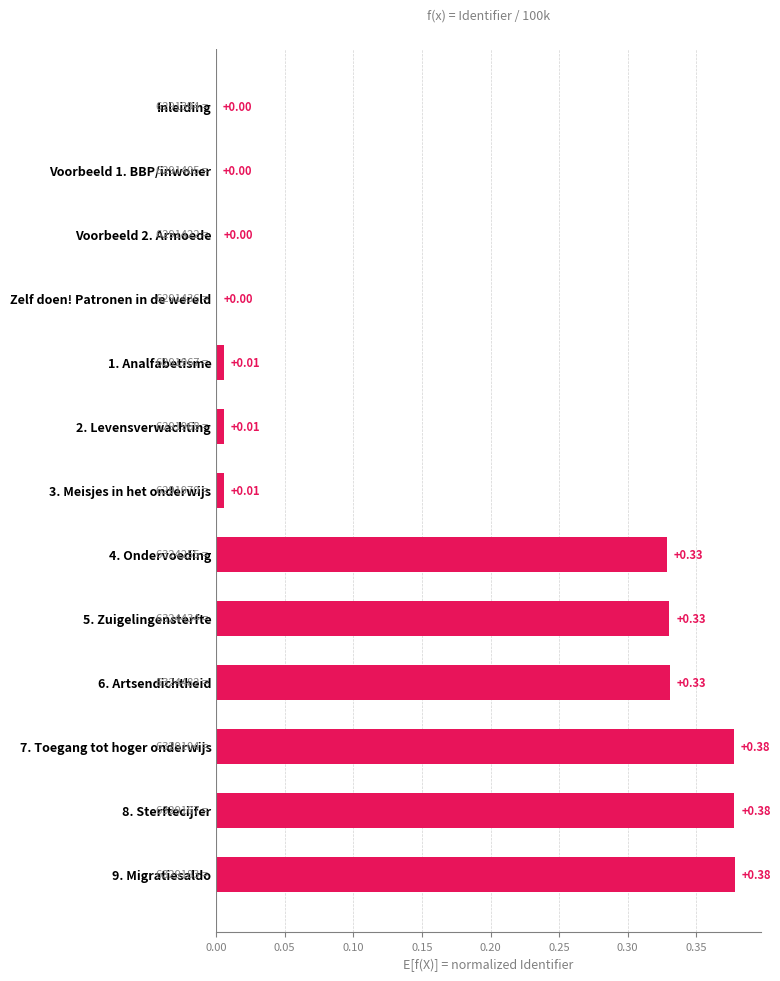

What is the average value?

0.2